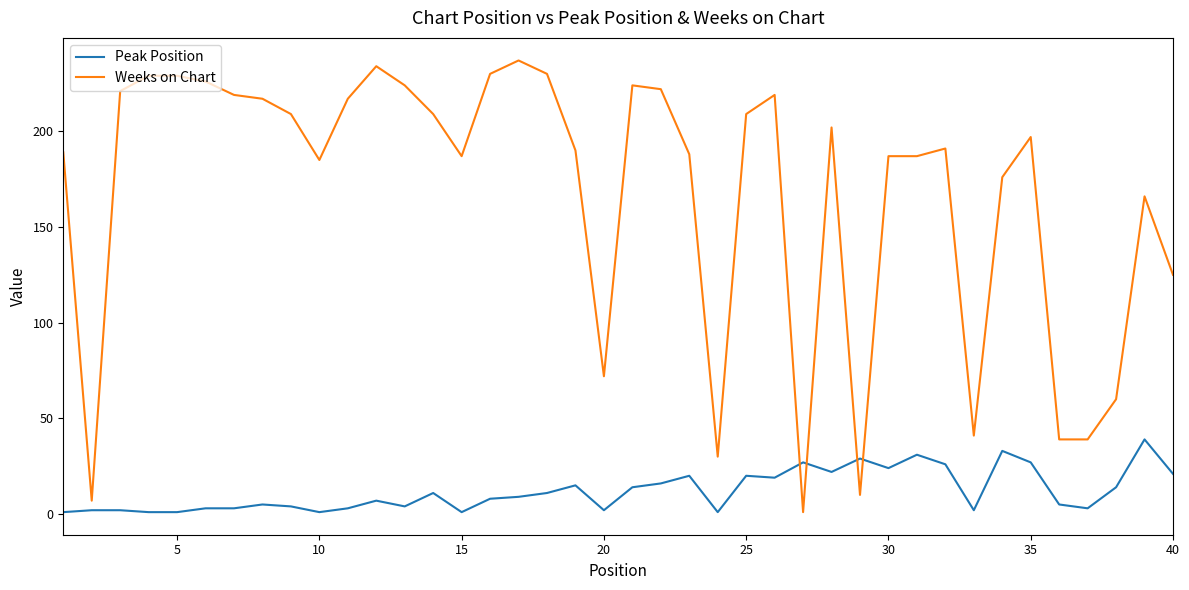

Which series has the widest spread of values?

Weeks on Chart